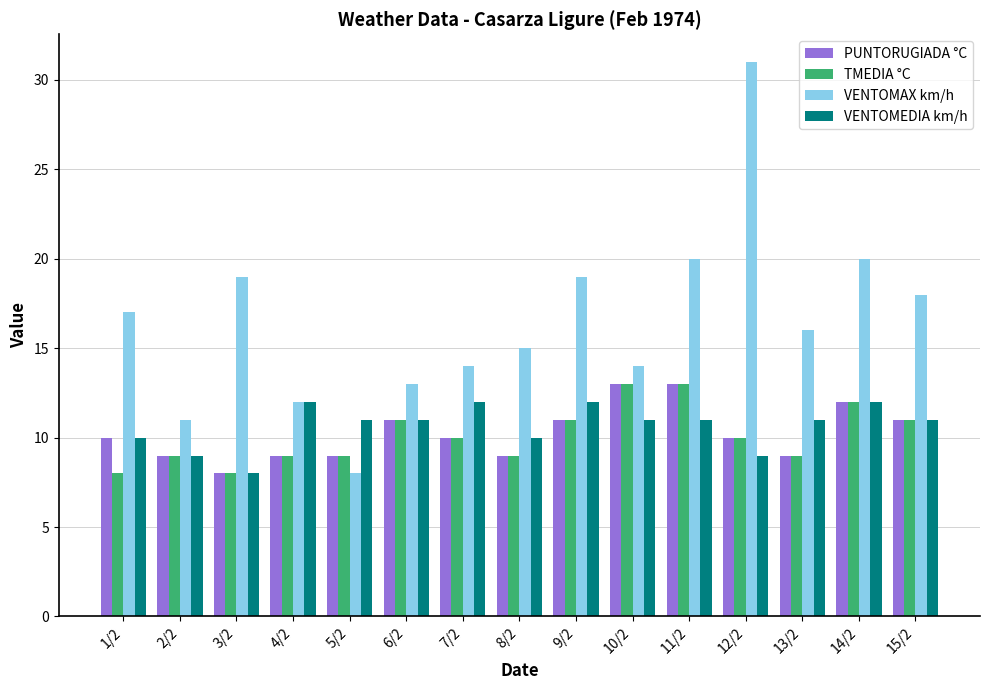

What is the total value across all series at 9/2?

53